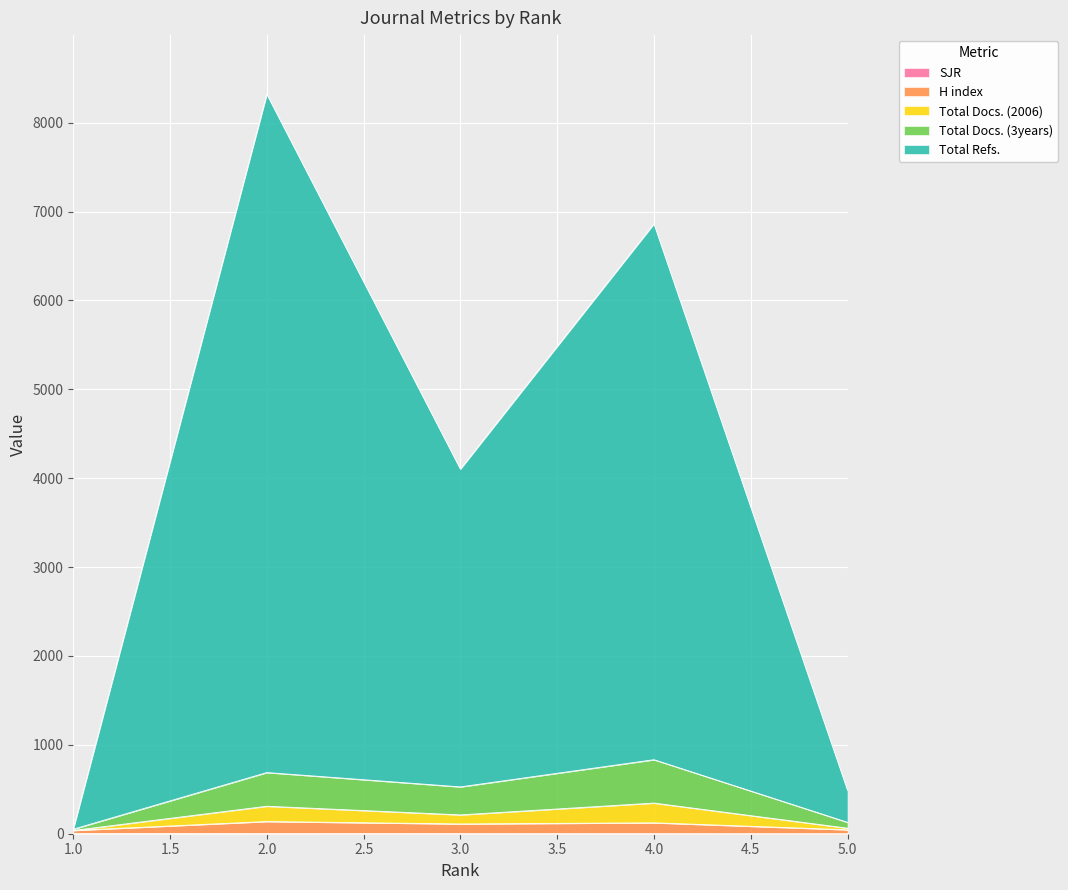

What is the sum of the SJR values at 2 and 1?

3.2